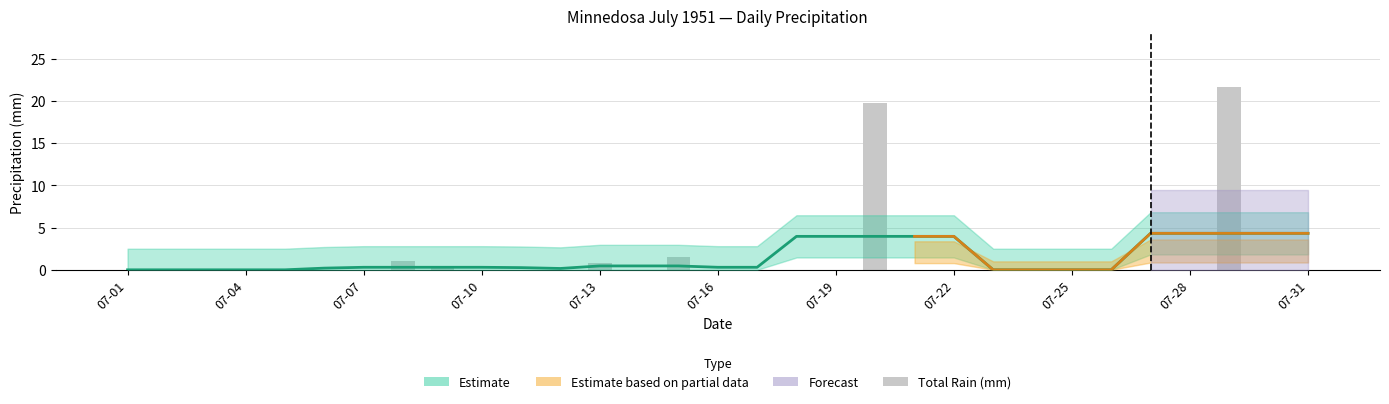

Reading right to left, what are all the values shown in this chart?

0.0	0.0	21.6	0.0	0.0	0.0	0.0	0.0	0.0	0.0	0.0	19.8	0.0	0.0	0.0	0.0	1.5	0.0	0.8	0.0	0.0	0.0	0.5	1.0	0.0	0.0	0.0	0.0	0.0	0.0	0.0